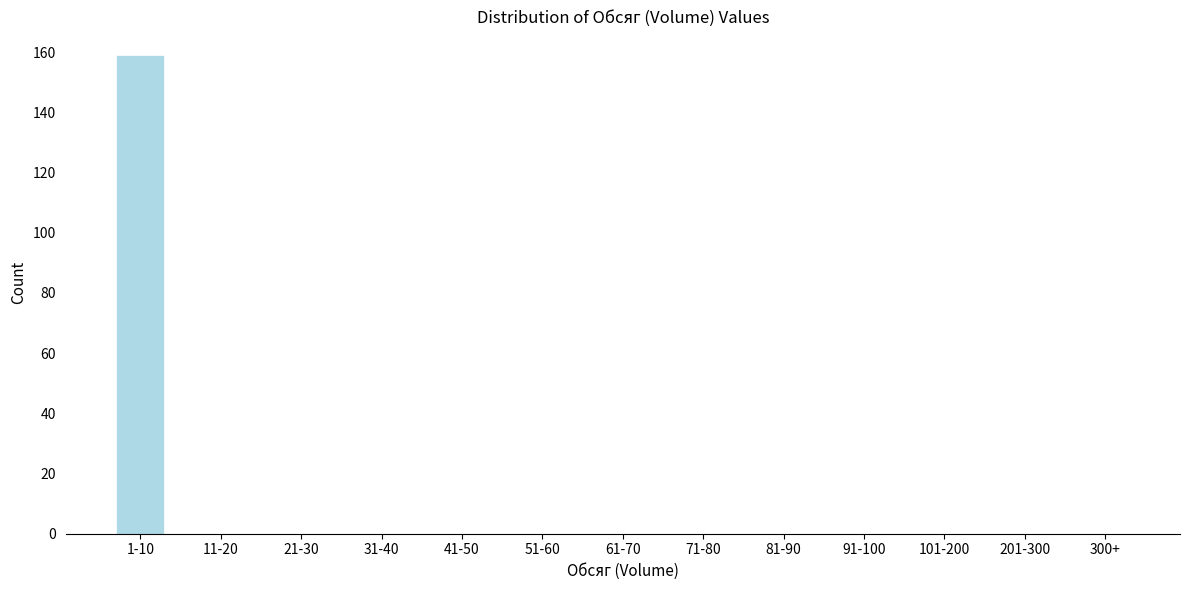

Reading left to right, what are all the values shown in this chart?

1-10=159	11-20=0	21-30=0	31-40=0	41-50=0	51-60=0	61-70=0	71-80=0	81-90=0	91-100=0	101-200=0	201-300=0	300+=0